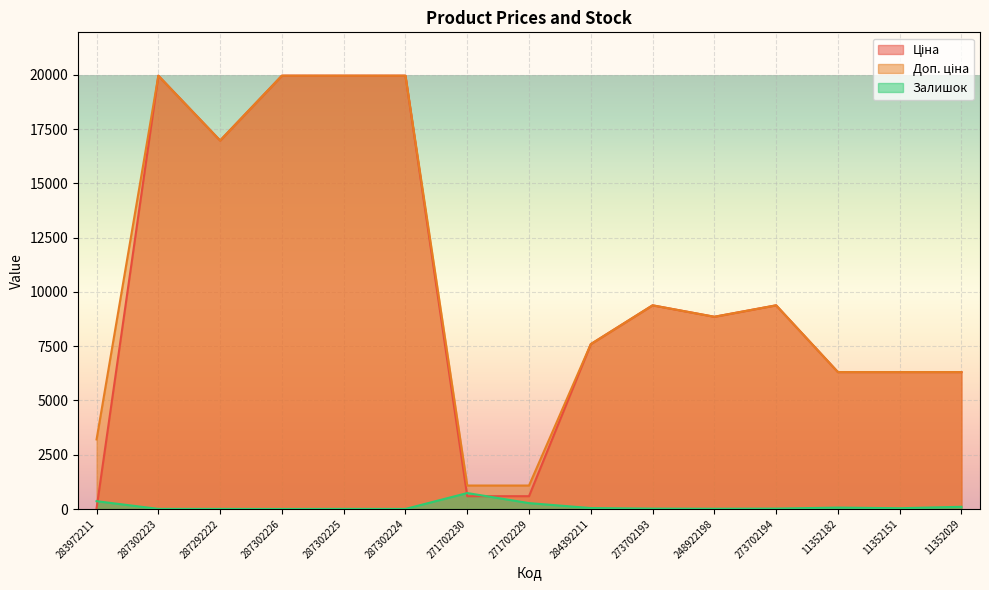

Which category has the highest value in the Ціна series?

287302223